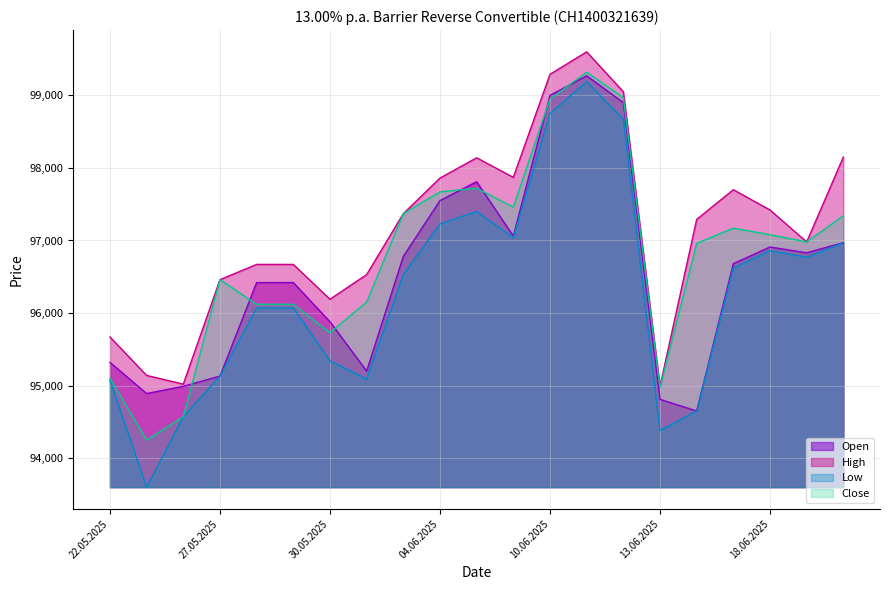

Rank the series by their average value, from highest to lowest.

High, Close, Open, Low